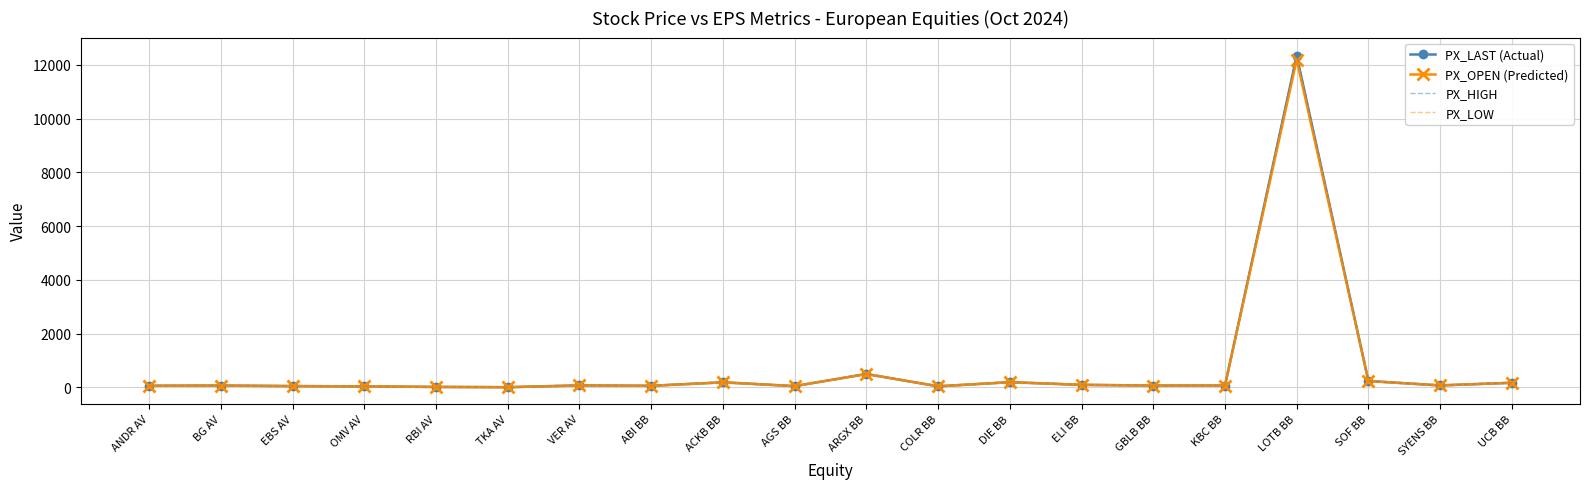

What is the average value of the PX_OPEN (Predicted) series?

714.1